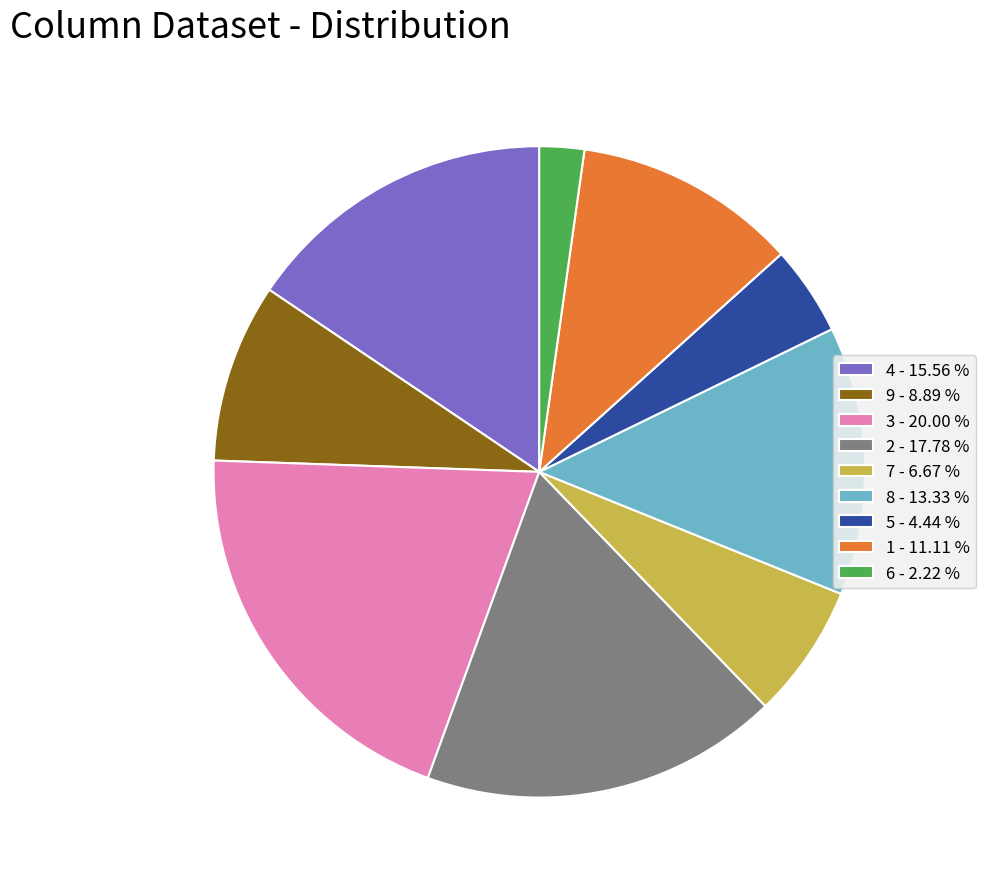

Combined, do 2 - 17.78 % and 5 - 4.44 % account for over 50%?

No